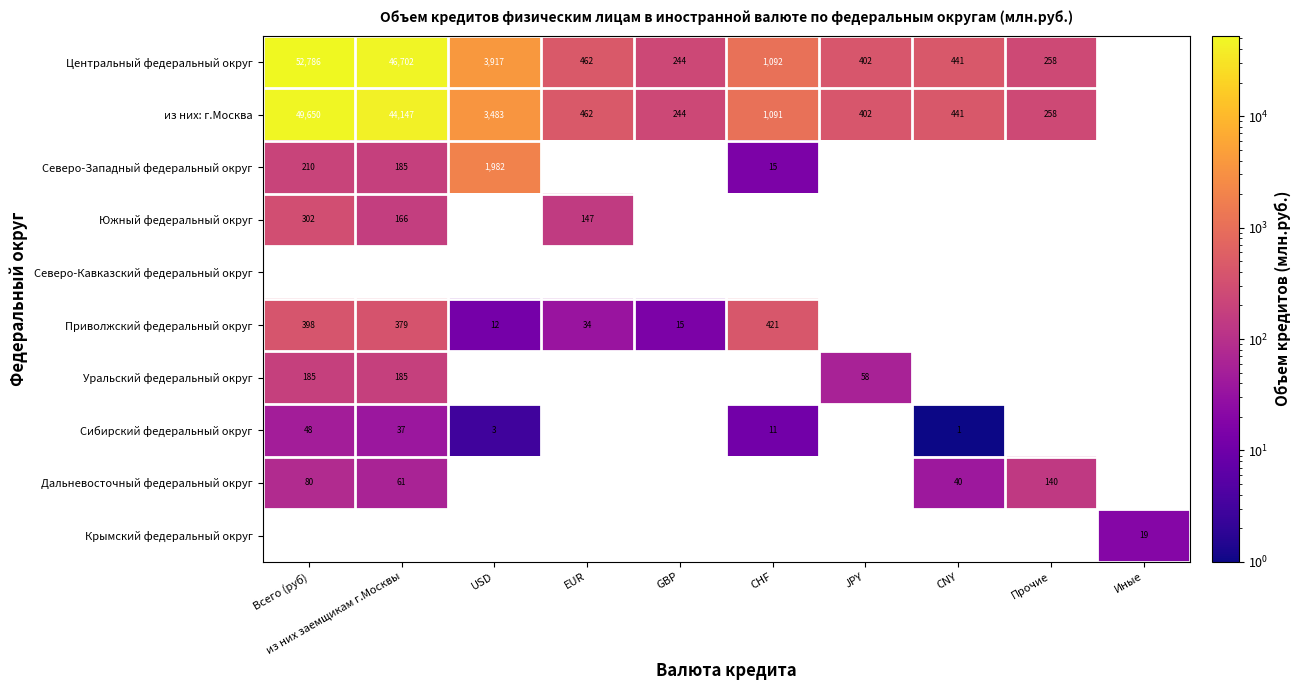

How many series are shown in this chart?

10